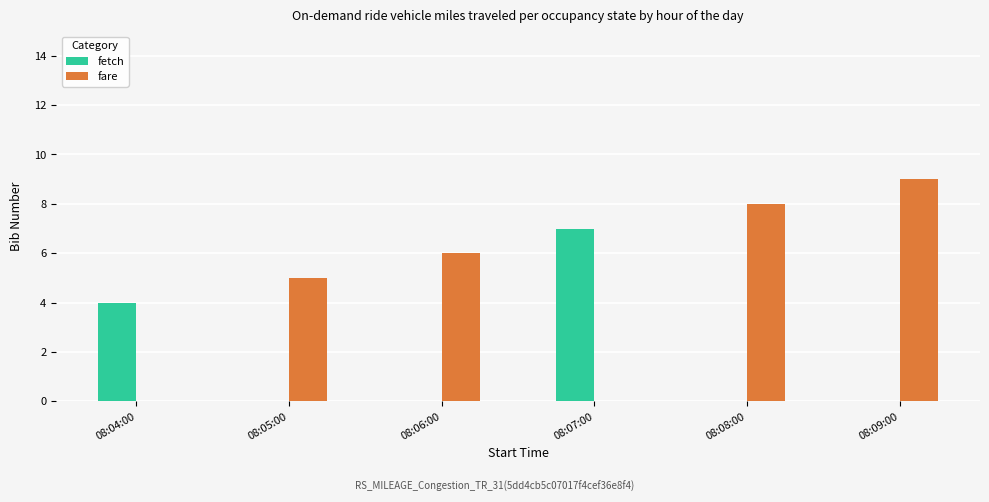

At which label is fetch closest to 3?

08:04:00